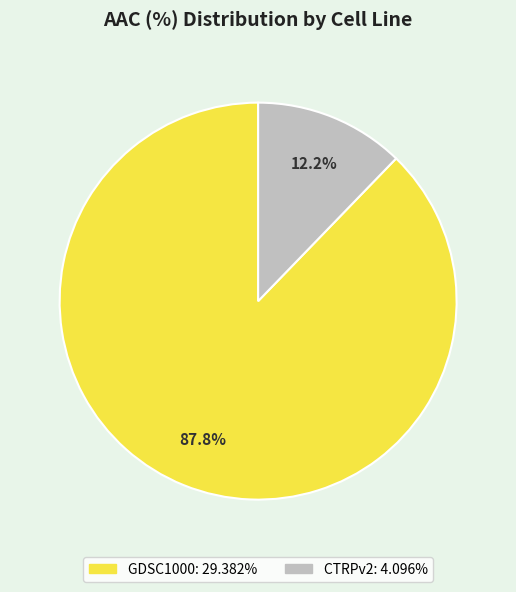

Which slice is the smallest?

CTRPv2